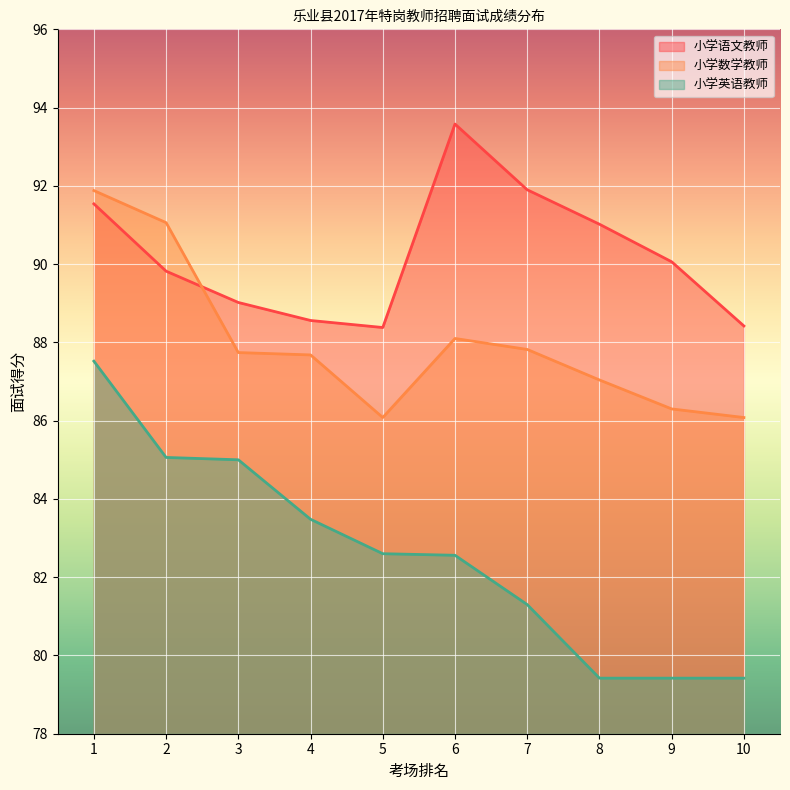

Which series changed the most between 1 and 6?

小学英语教师